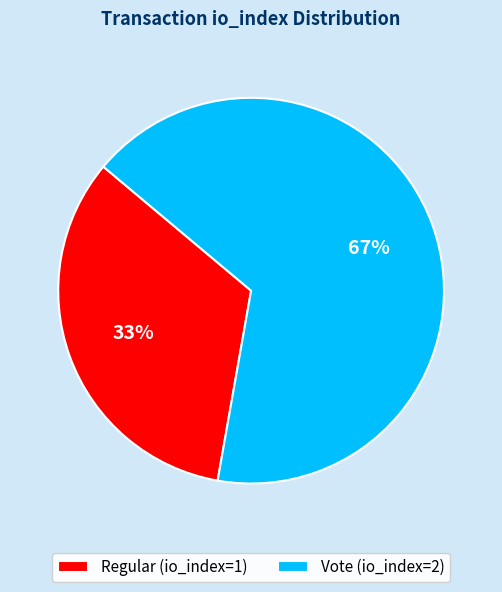

Approximately how many times larger is the value at Regular (io_index=1) compared to Vote (io_index=2)?

0.5